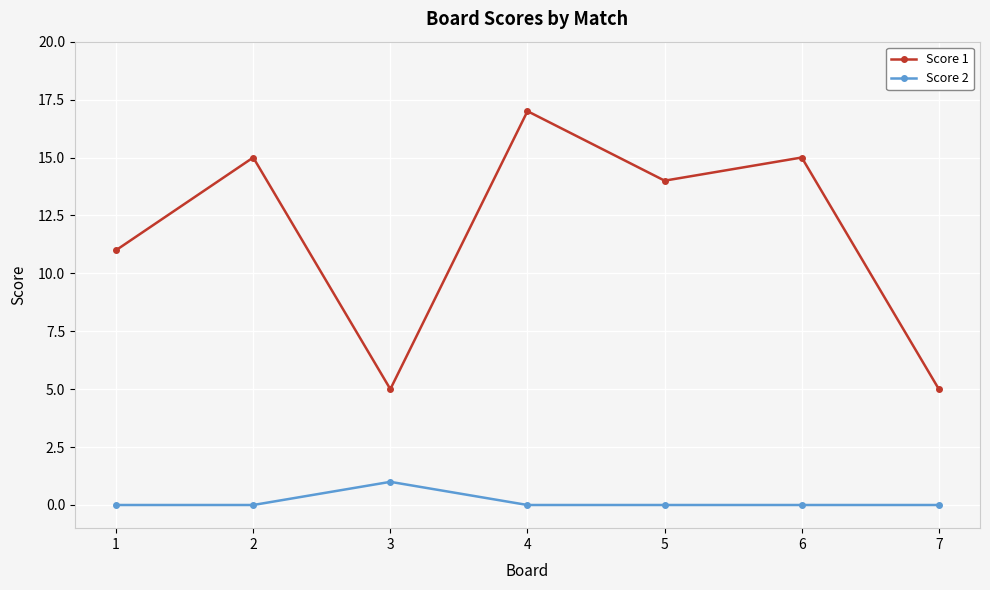

What is the greatest value displayed?

17